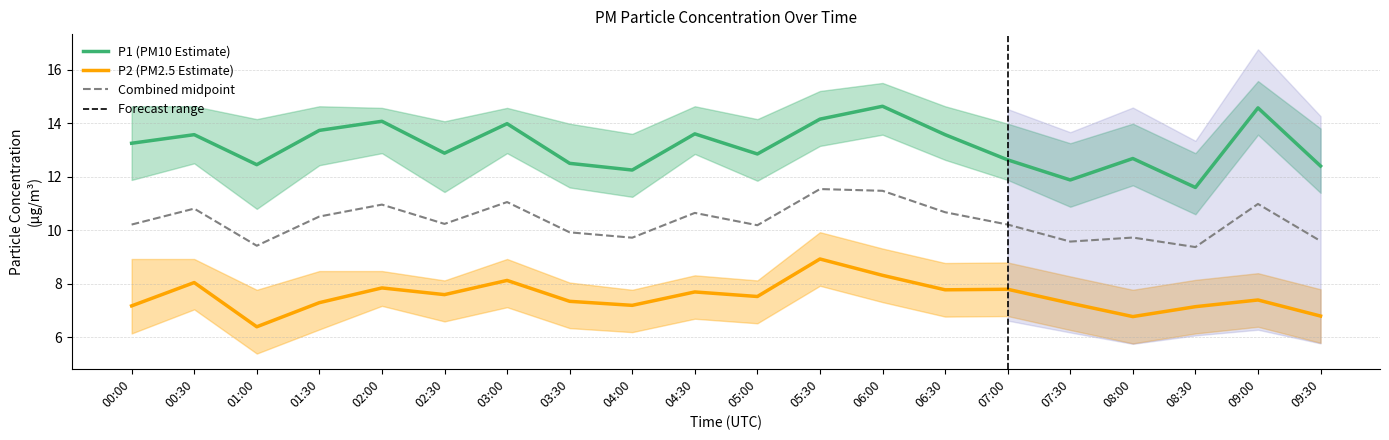

At which label does P1 (PM10 Estimate) first exceed 13?

00:00